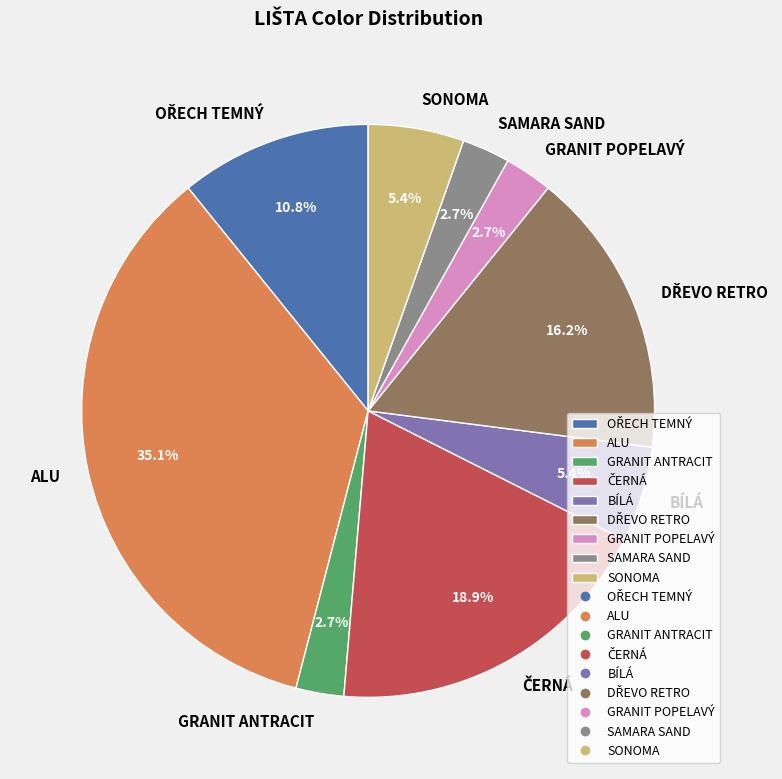

Which slice is the largest?

ALU